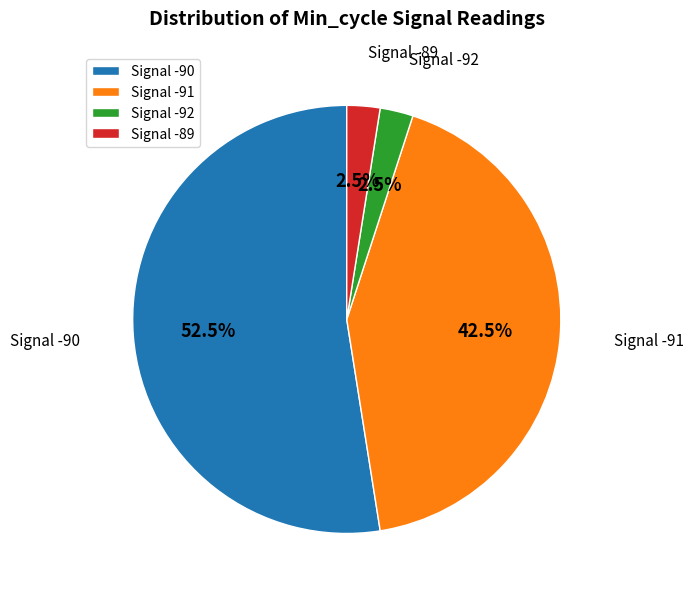

Is there a majority slice in this chart?

Yes